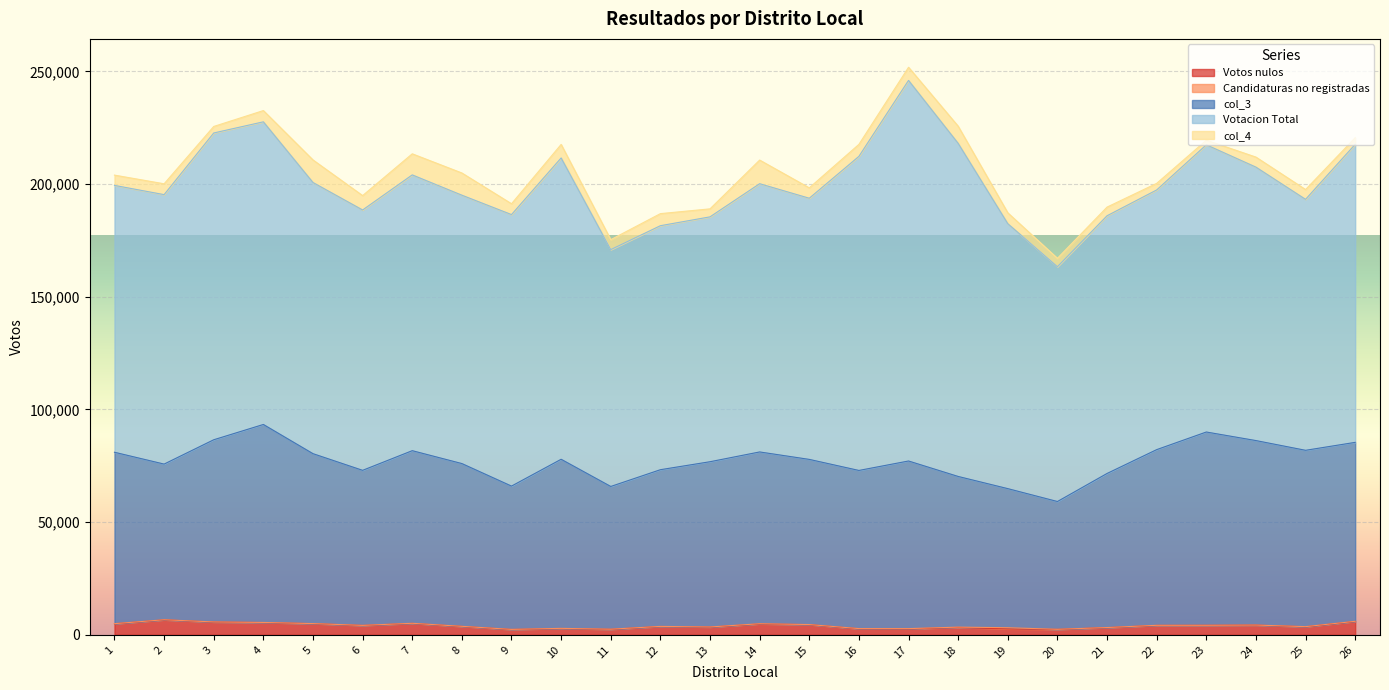

What is the difference between the highest and lowest values at 20?

104159